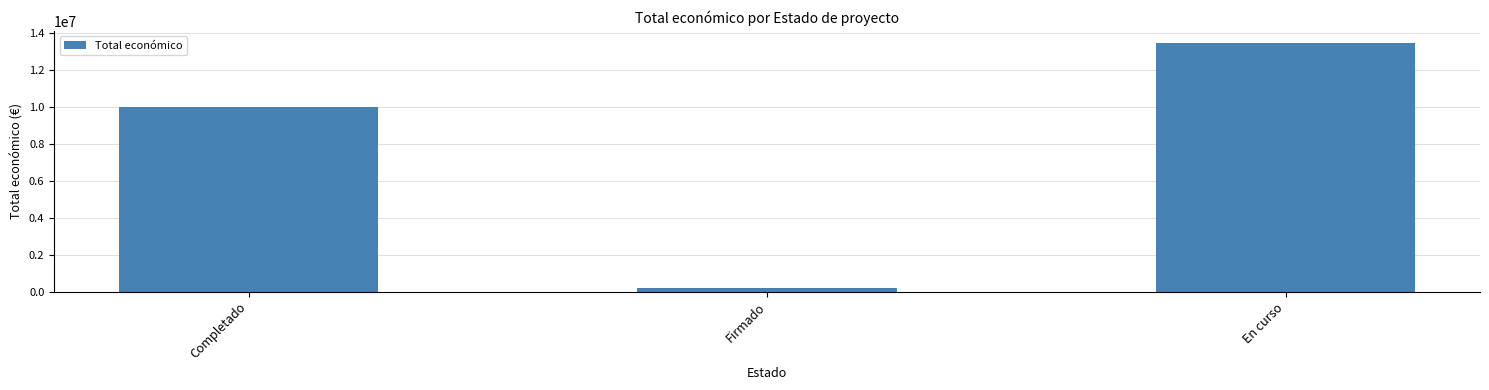

Between Firmado and Completado, which is larger?

Completado